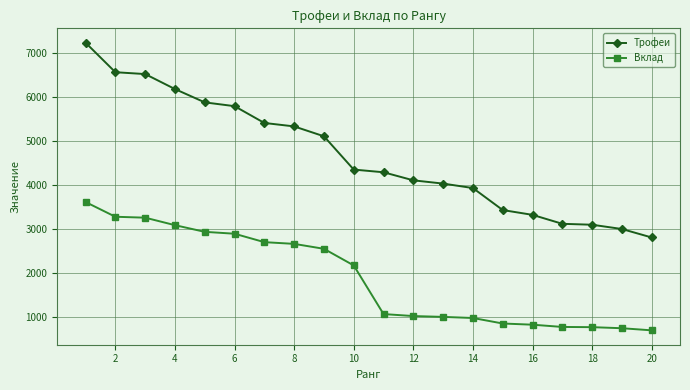

Which series has the widest spread of values?

Трофеи